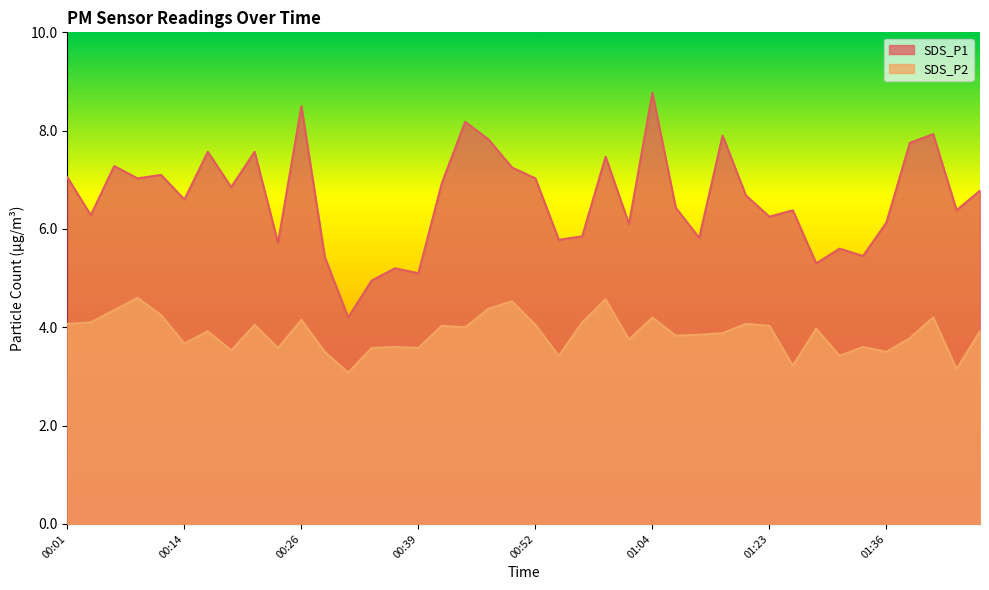

At 01:34, list the series in order from largest to smallest.

SDS_P1, SDS_P2